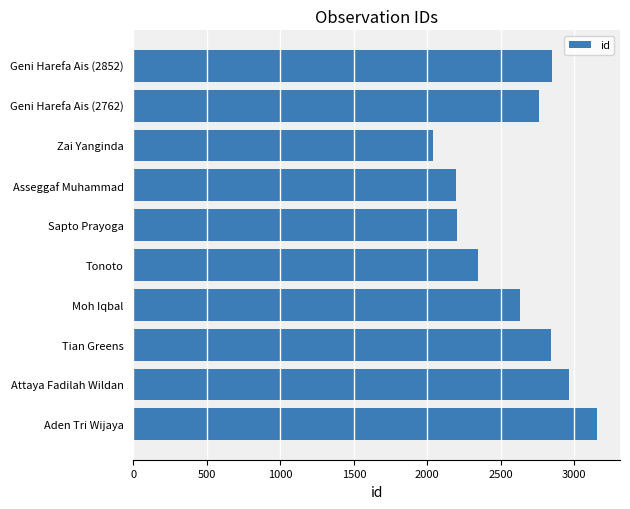

What is the ratio of the value at Asseggaf Muhammad to the value at Zai Yanginda?

1.1